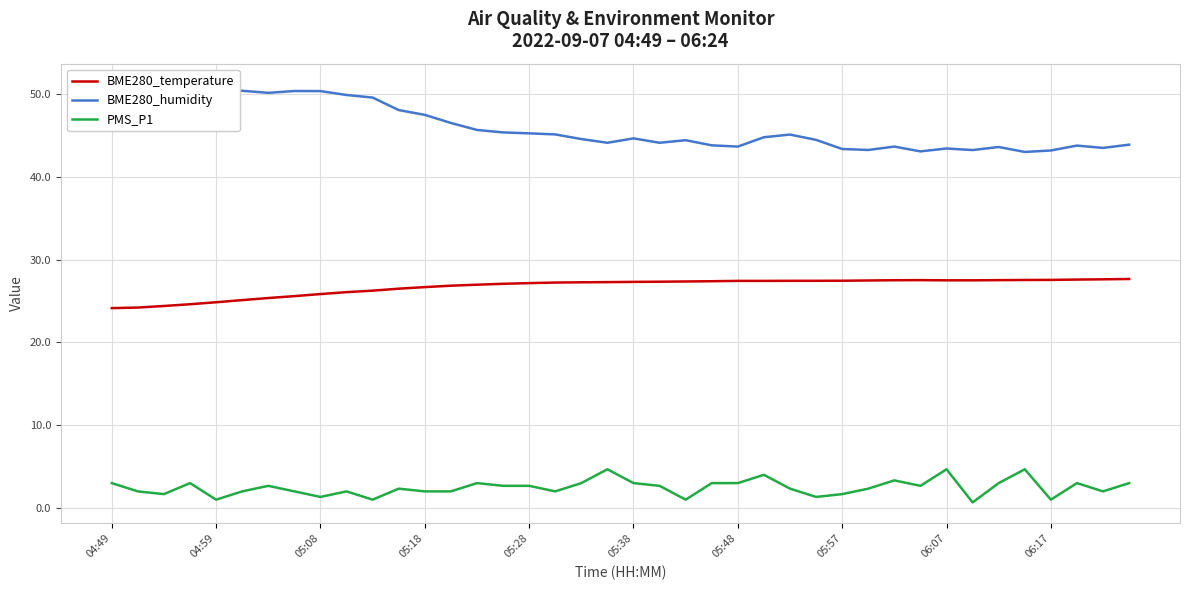

What are all the series names shown in the legend?

BME280_temperature, BME280_humidity, PMS_P1